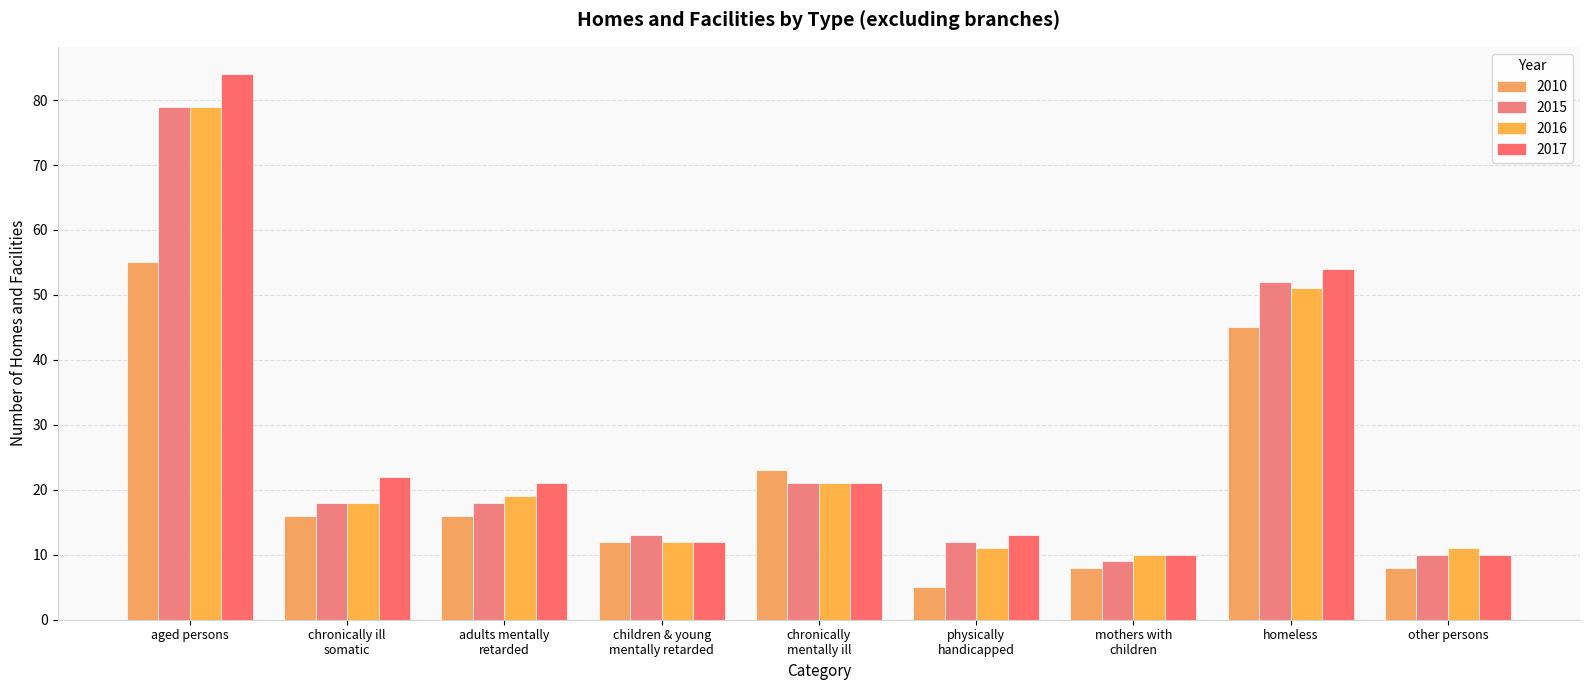

What is the difference between the 2016 values at aged persons and chronically ill
somatic?

61